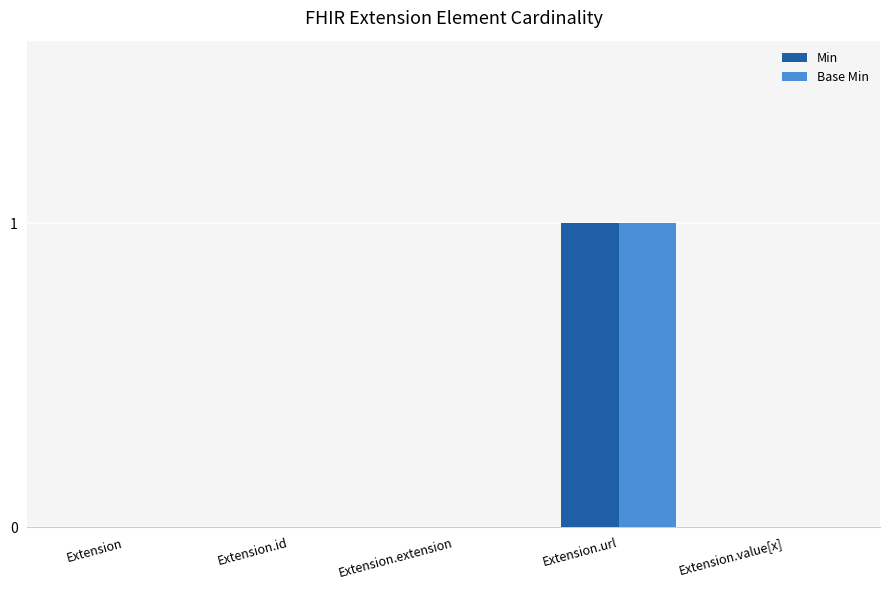

Count the number of data series in this chart.

2